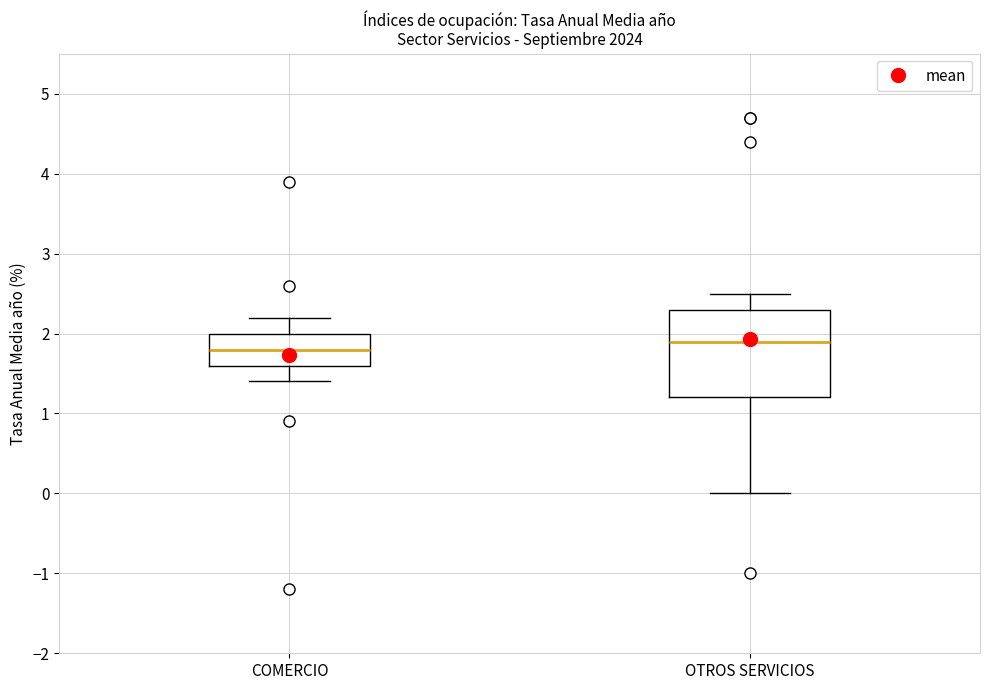

Reading left to right, read every box against the y-axis: the position of its median line, the range the box covers, and the ends of its whiskers. The values are not printed on the chart, so give them approximately, as read against the axis.

COMERCIO: median 1.8, box 1.6 to 2.0, whiskers 1.4 to 2.2
OTROS SERVICIOS: median 1.9, box 1.2 to 2.3, whiskers 0.0 to 2.5